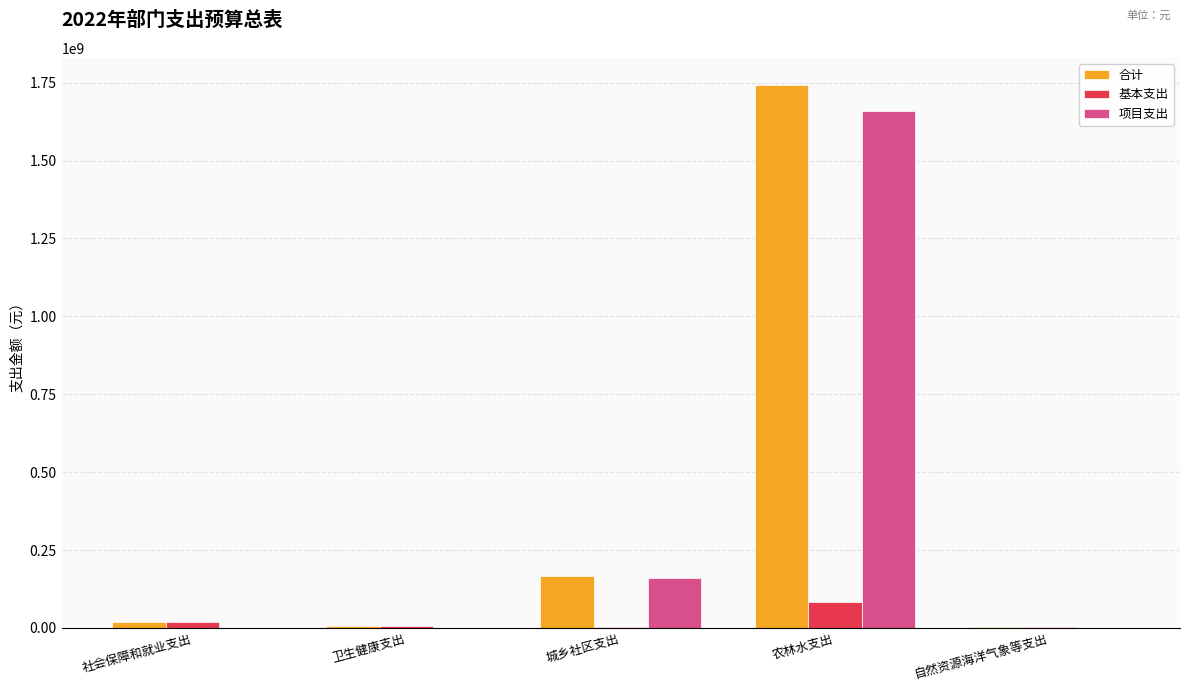

The value of 基本支出 at 农林水支出 is 84646700. True or false?

True